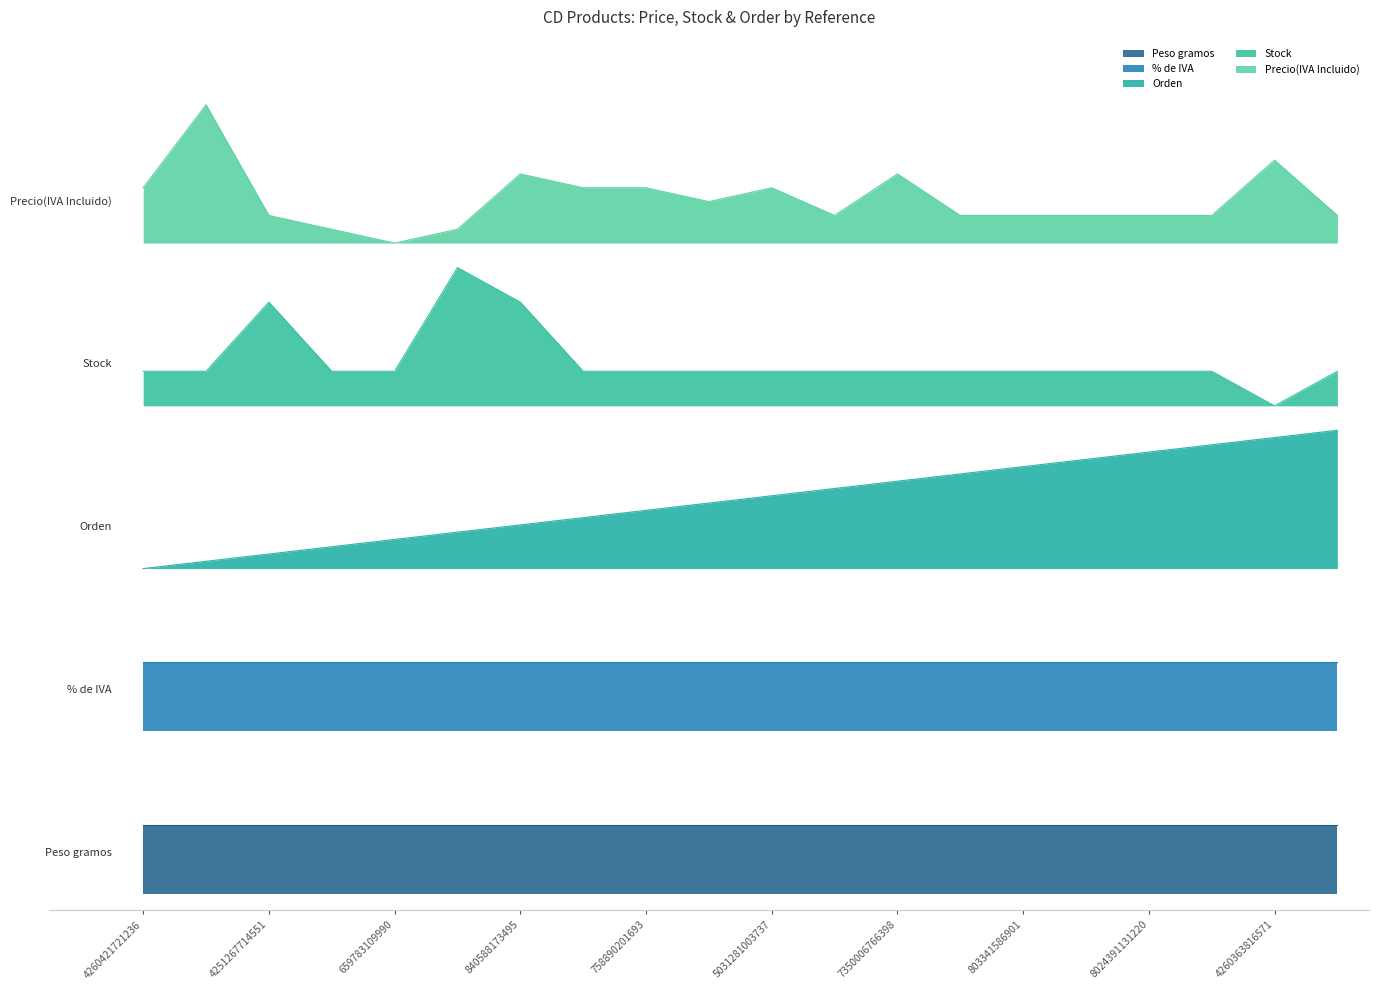

The Precio(IVA Incluido) series shows 0.2 at 758890201693. True or false?

False